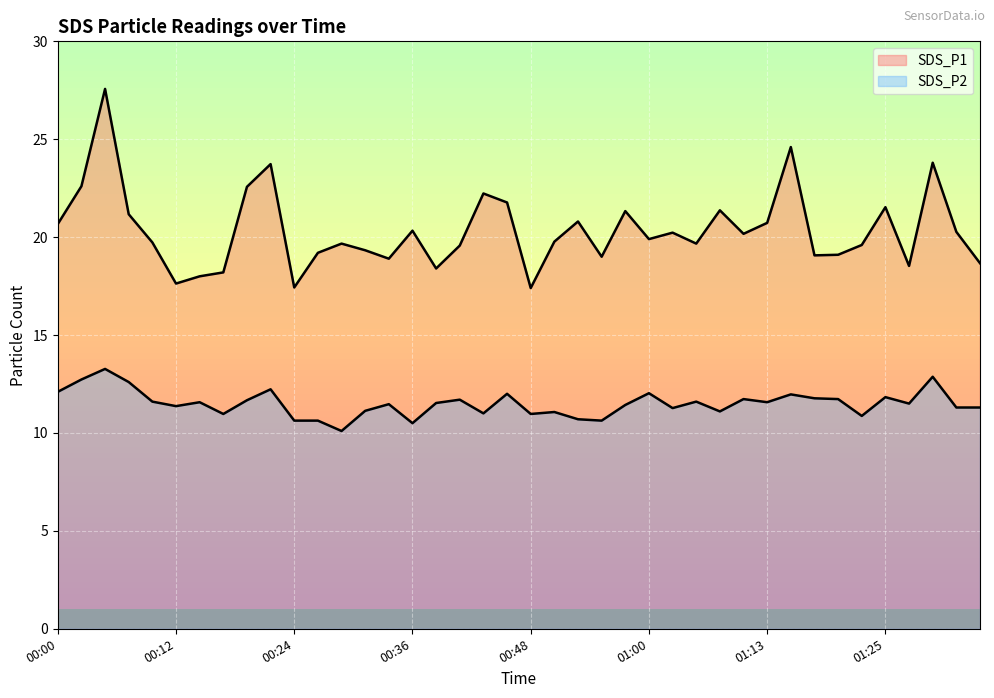

True or false: SDS_P2 has more than 2 interior local peaks.

True